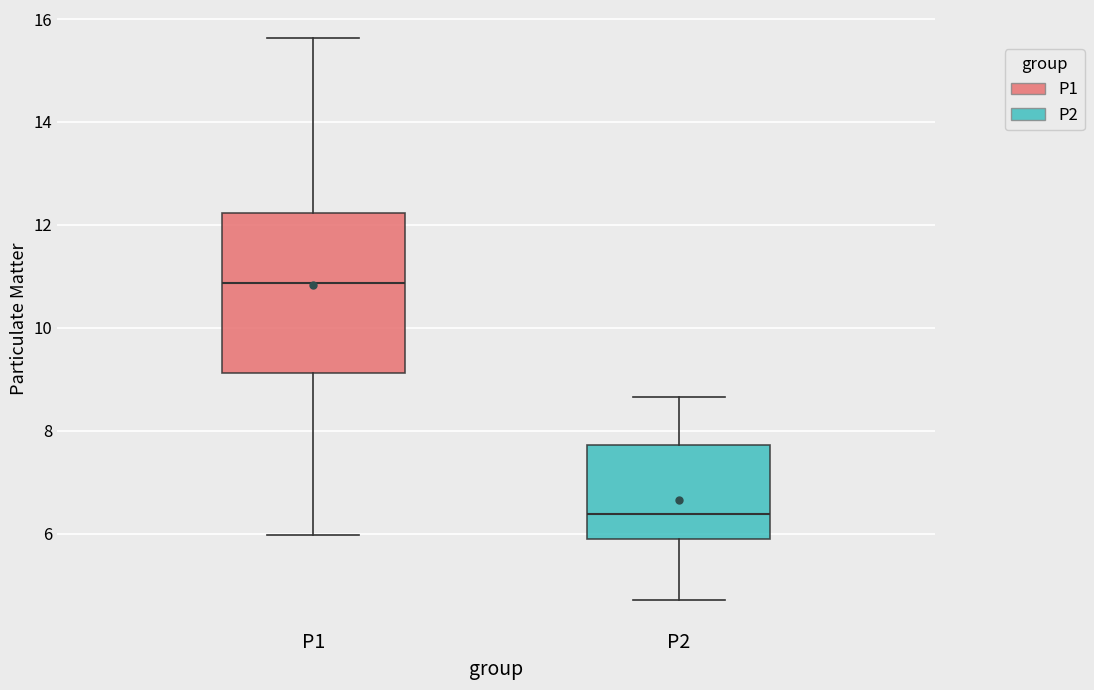

Which box has the lowest median line?

P2